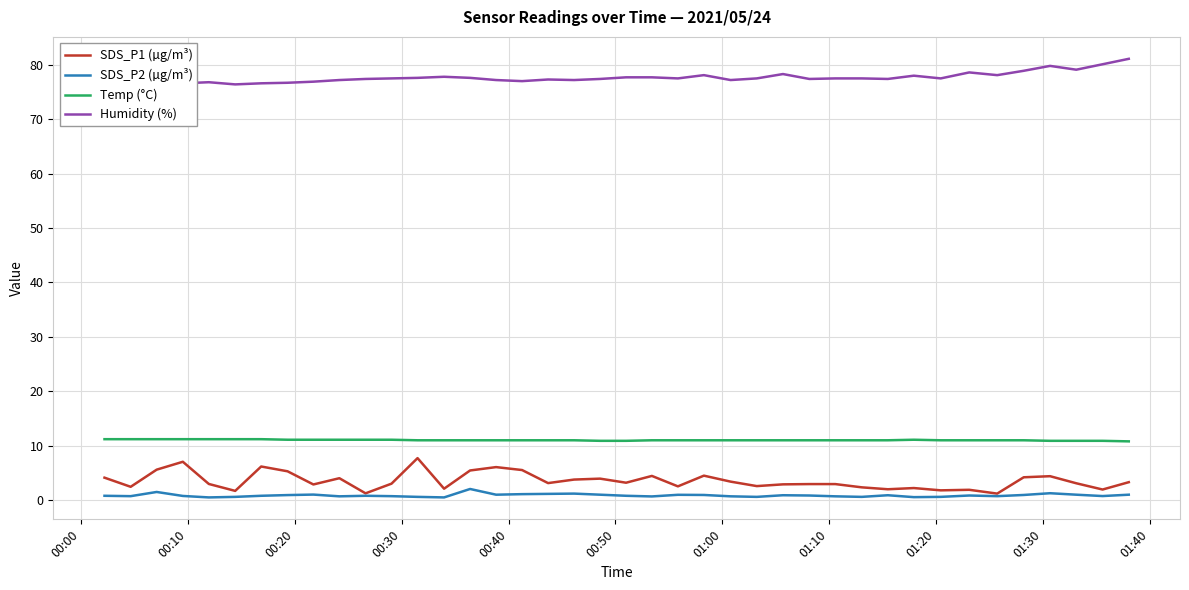

How many data points does each series have?

40